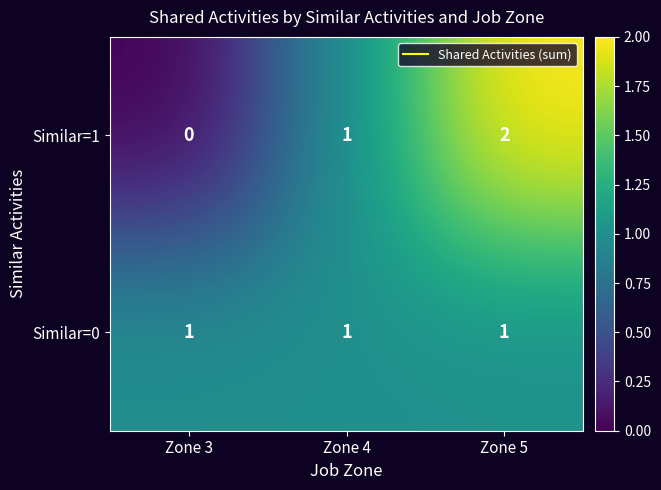

Between Zone 3 and Zone 5, which series saw the biggest shift?

Similar=1